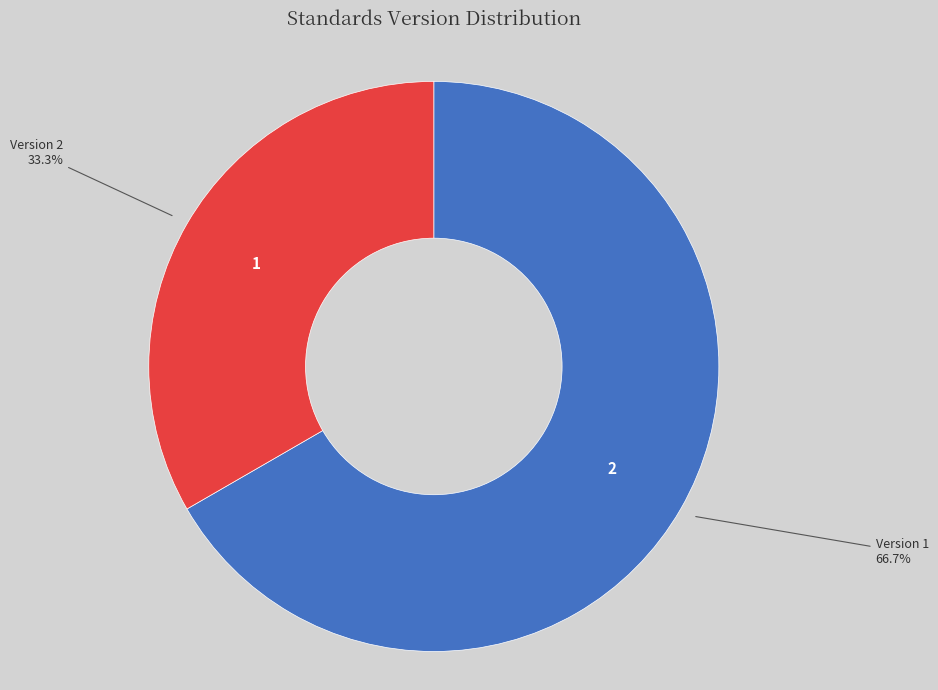

Approximately how many times larger is the value at Version 2 compared to Version 1?

0.5